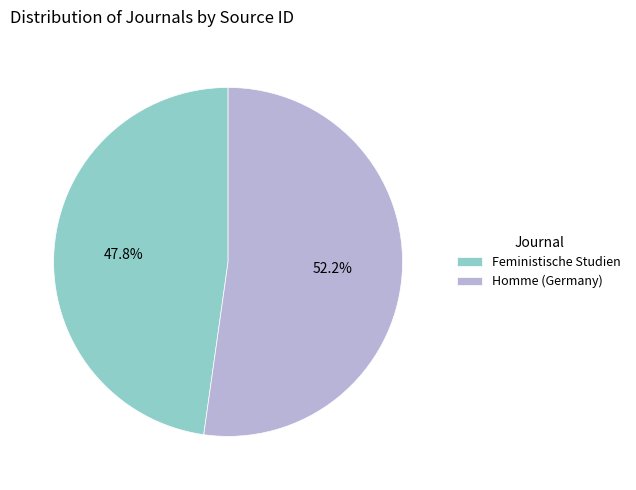

To the nearest percent, what portion does Feministische Studien represent?

48%